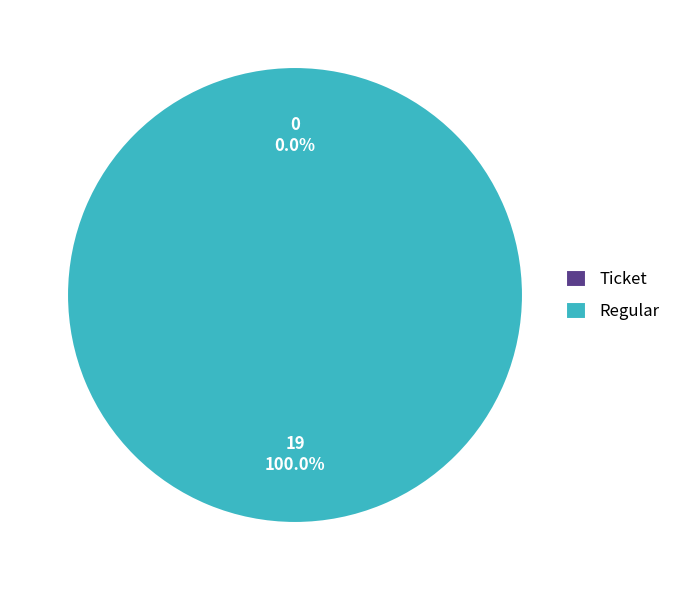

What is the smallest slice in the pie chart?

Ticket